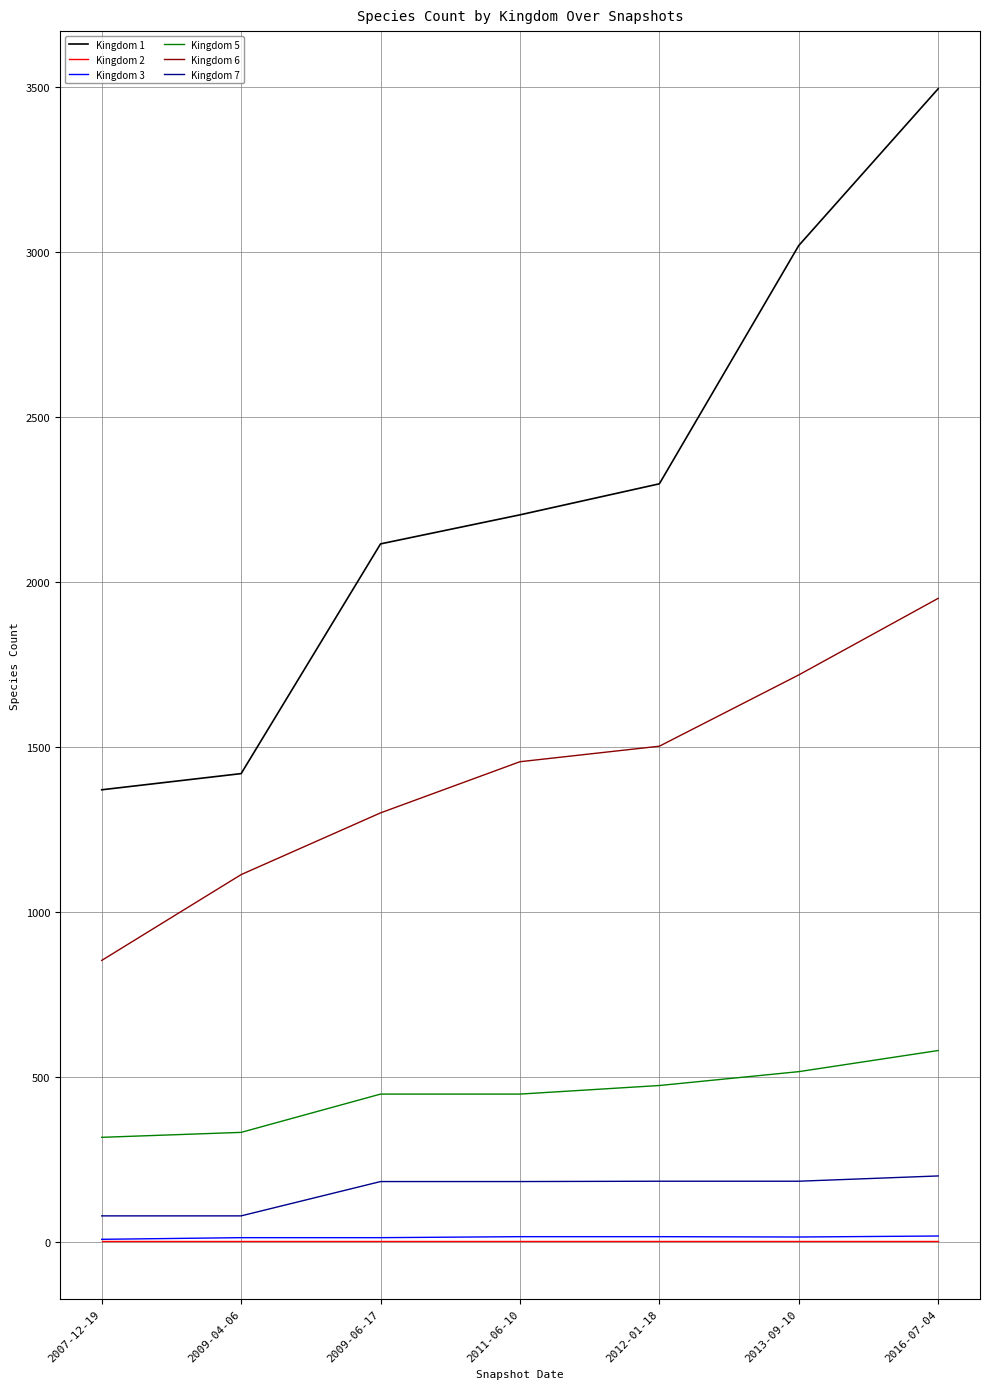

The value of Kingdom 6 at 2012-01-18 is 2426. True or false?

False